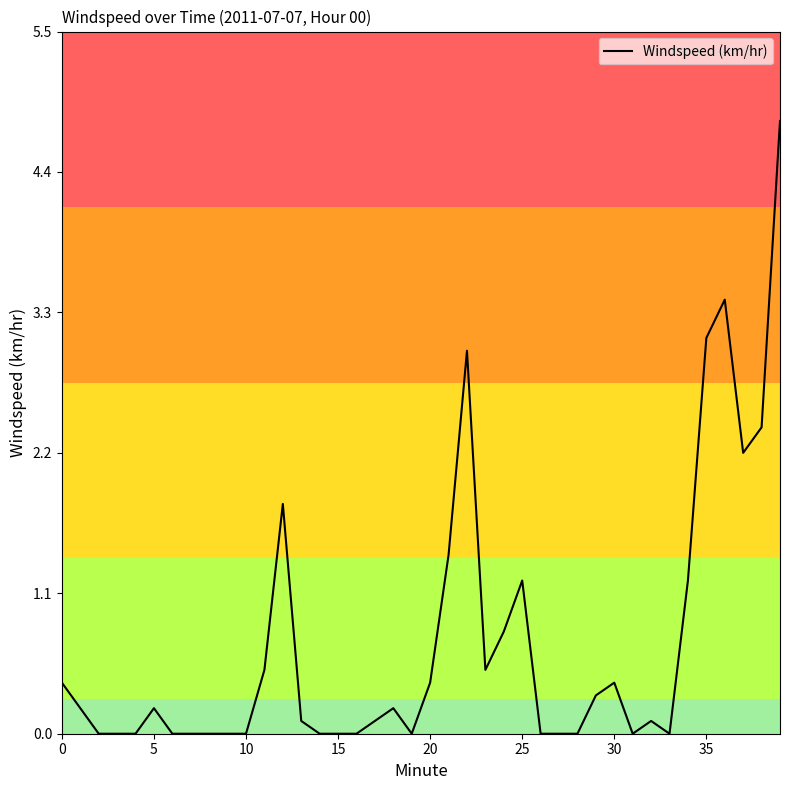

What is the greatest value displayed?

4.8